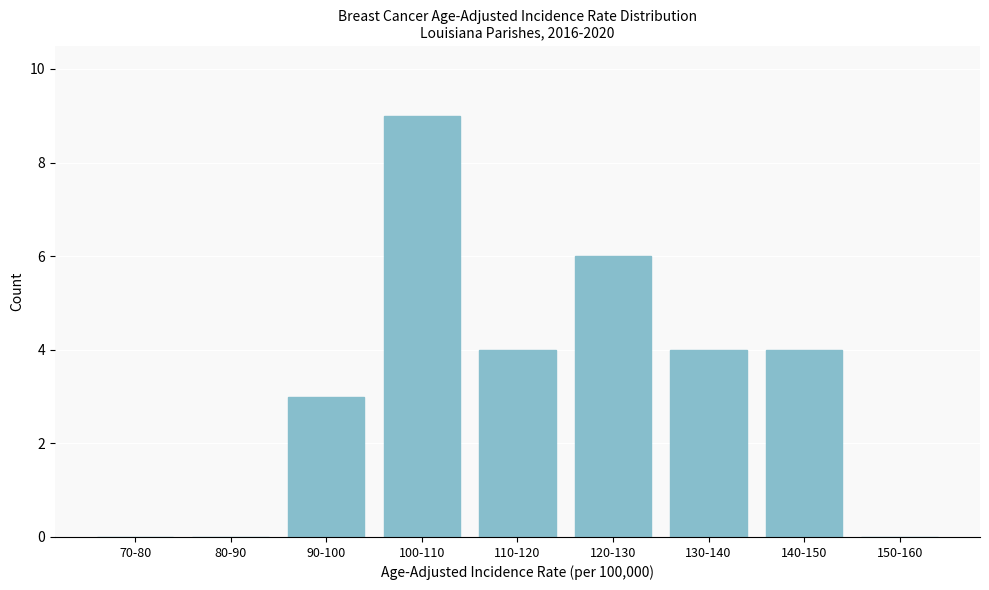

Reading left to right, list all the values displayed in this chart.

70-80=0	80-90=0	90-100=3	100-110=9	110-120=4	120-130=6	130-140=4	140-150=4	150-160=0